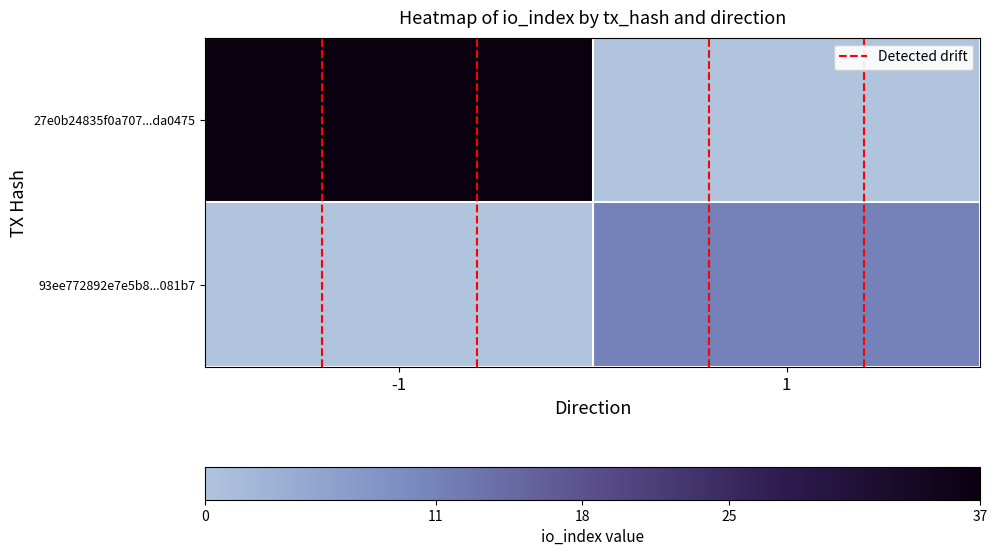

Rank the series by their maximum value, from highest to lowest.

27e0b24835f0a707...da0475, 93ee772892e7e5b8...081b7